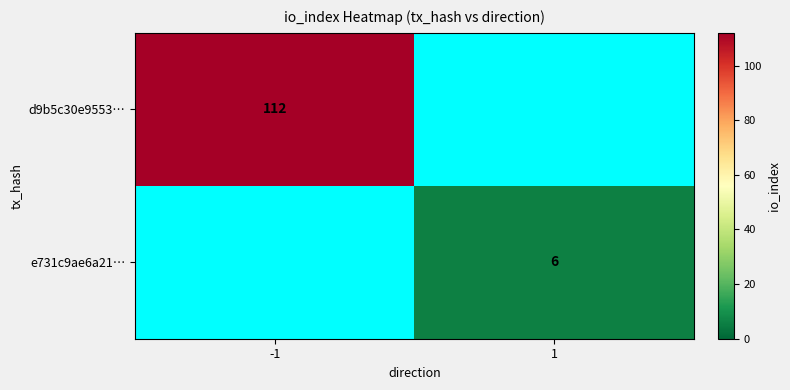

Is it true that e731c9ae6a21… equals 8 at 1?

False